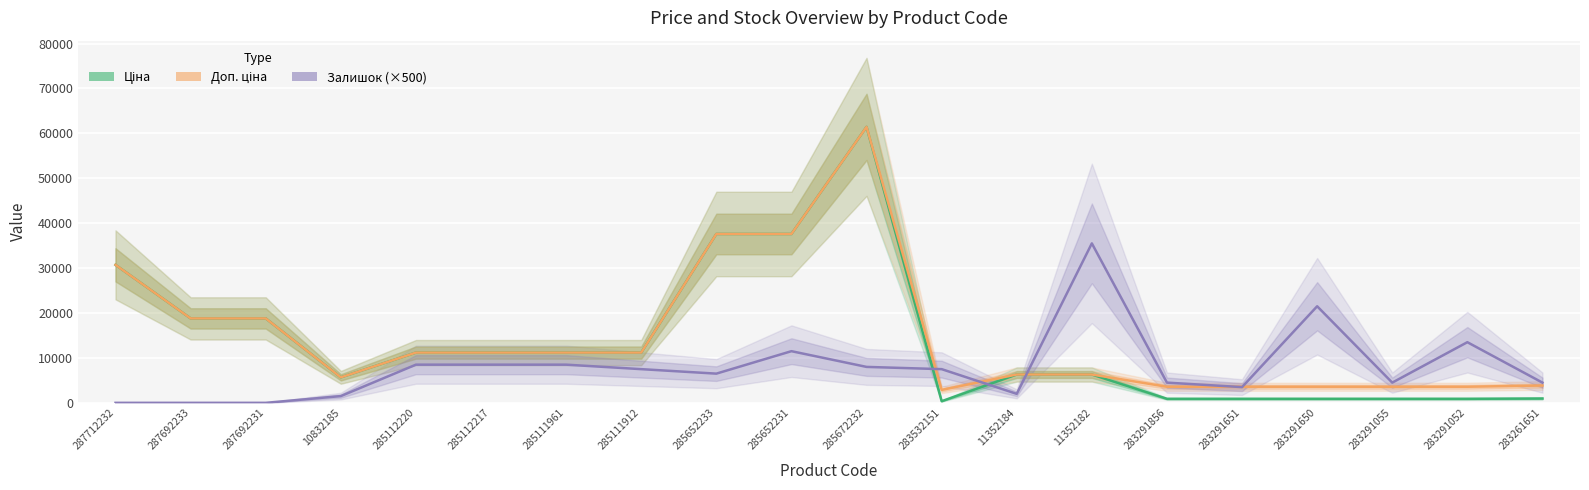

What position from the right is 287692231?

18